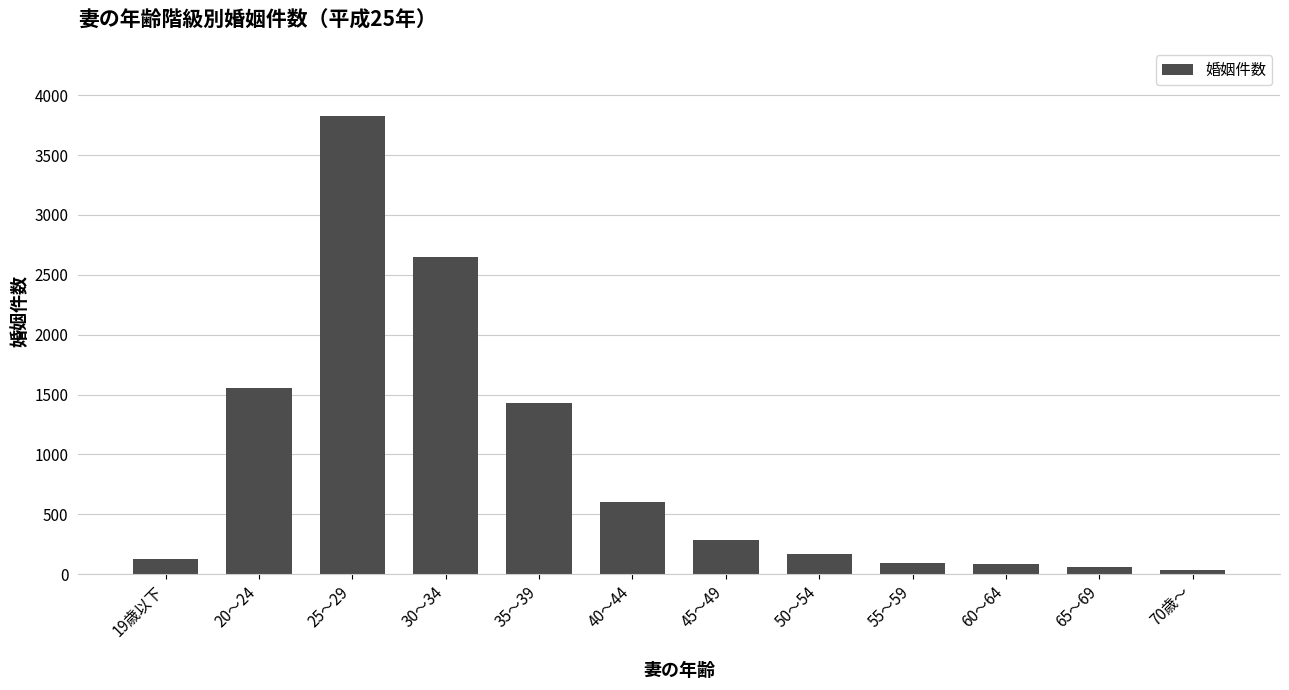

At which category does the chart reach its peak across all series?

25～29